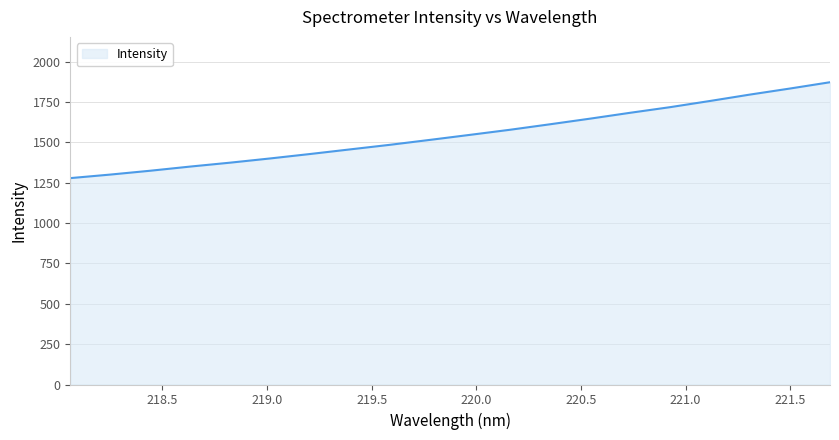

How many lines are shown in the chart?

1